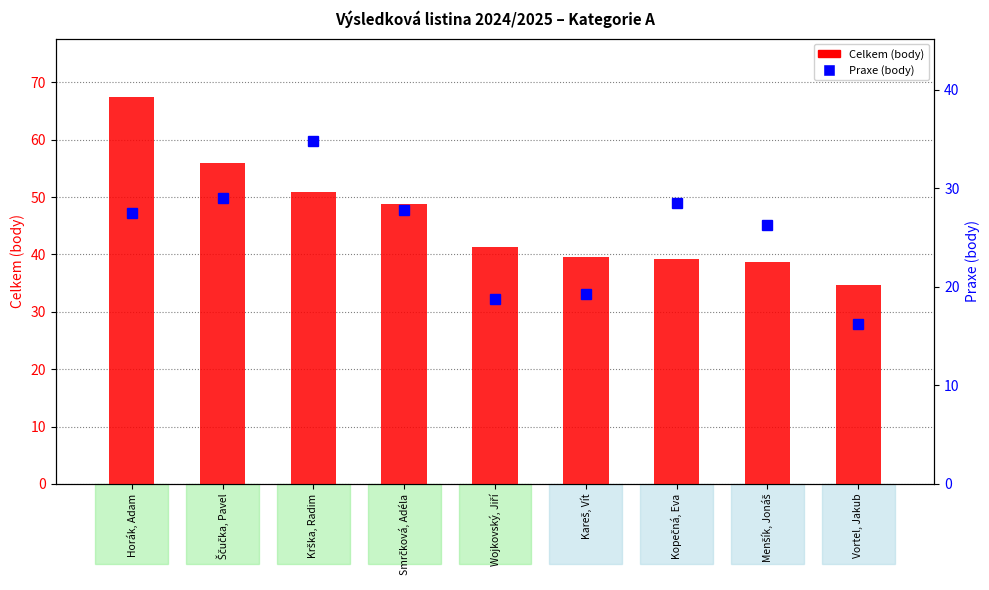

Between Wojkovský, Jiří and Vortel, Jakub, which series saw the biggest shift?

Celkem (body)